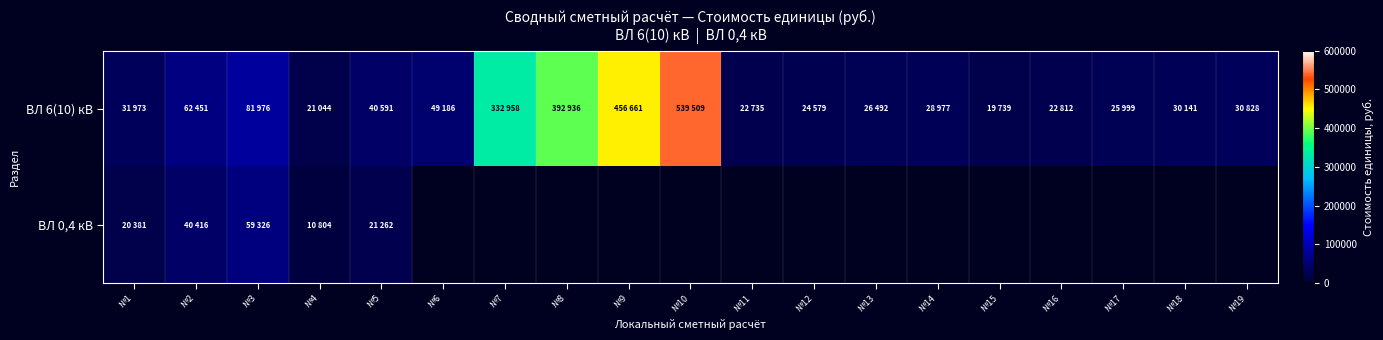

Which label corresponds to the smallest value in the chart?

№4